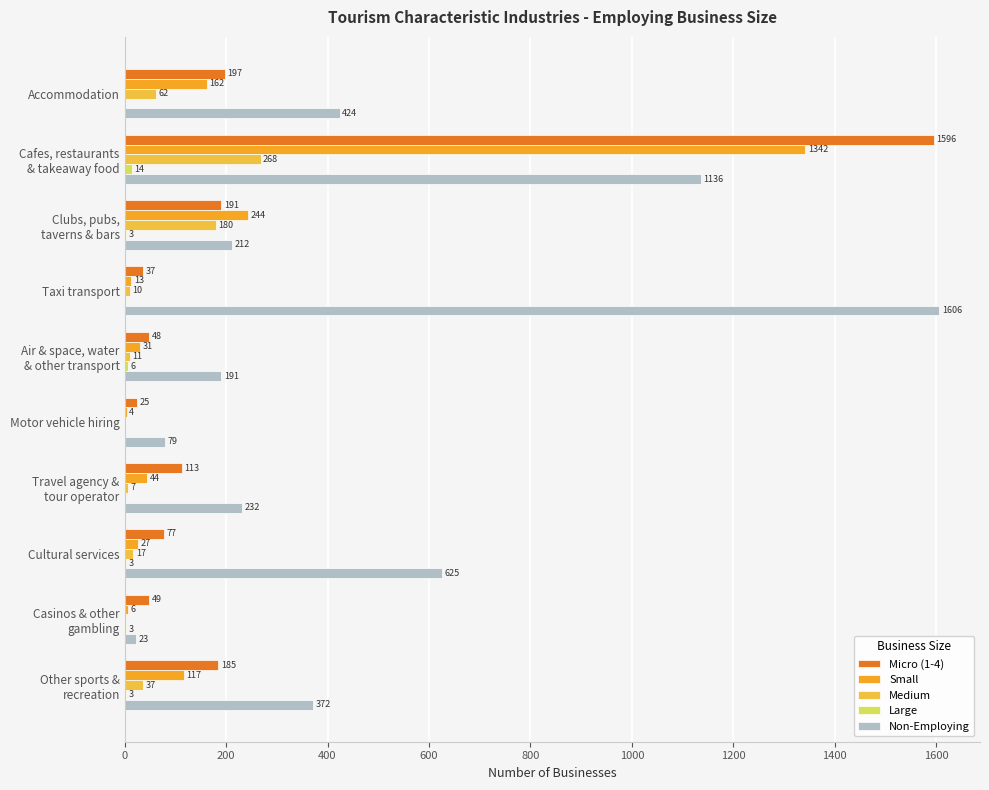

At which category is the sum across all series the highest?

Cafes, restaurants
& takeaway food